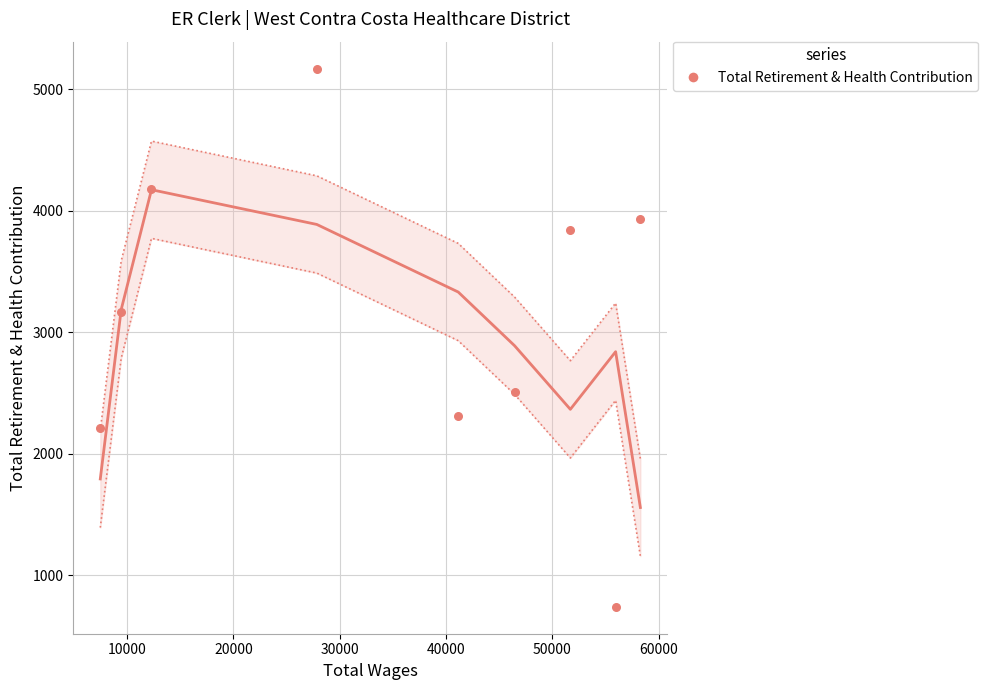

What is the change in value from 30000 to 60000?

-1520.7